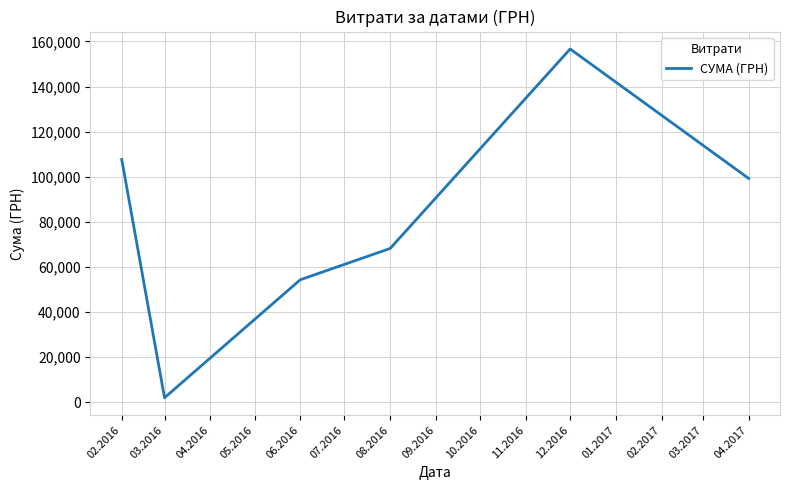

What is the maximum value shown in the chart?

156668.0